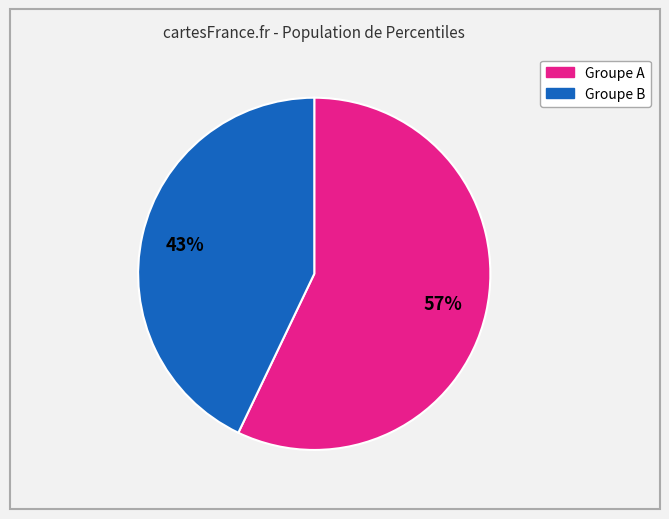

Is there any slice that represents more than half of the pie?

Yes